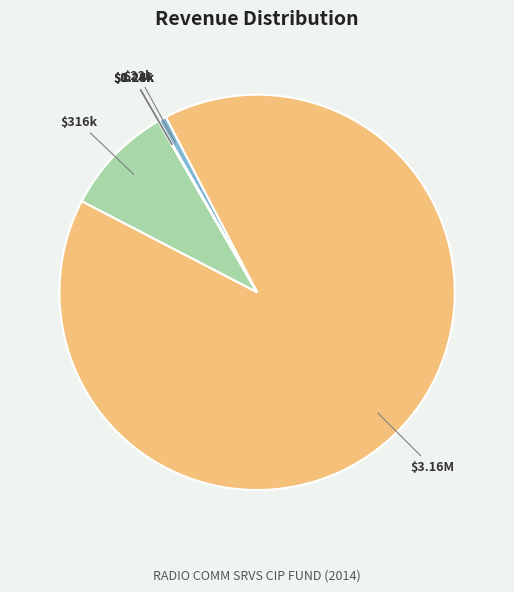

Is there a majority slice in this chart?

Yes